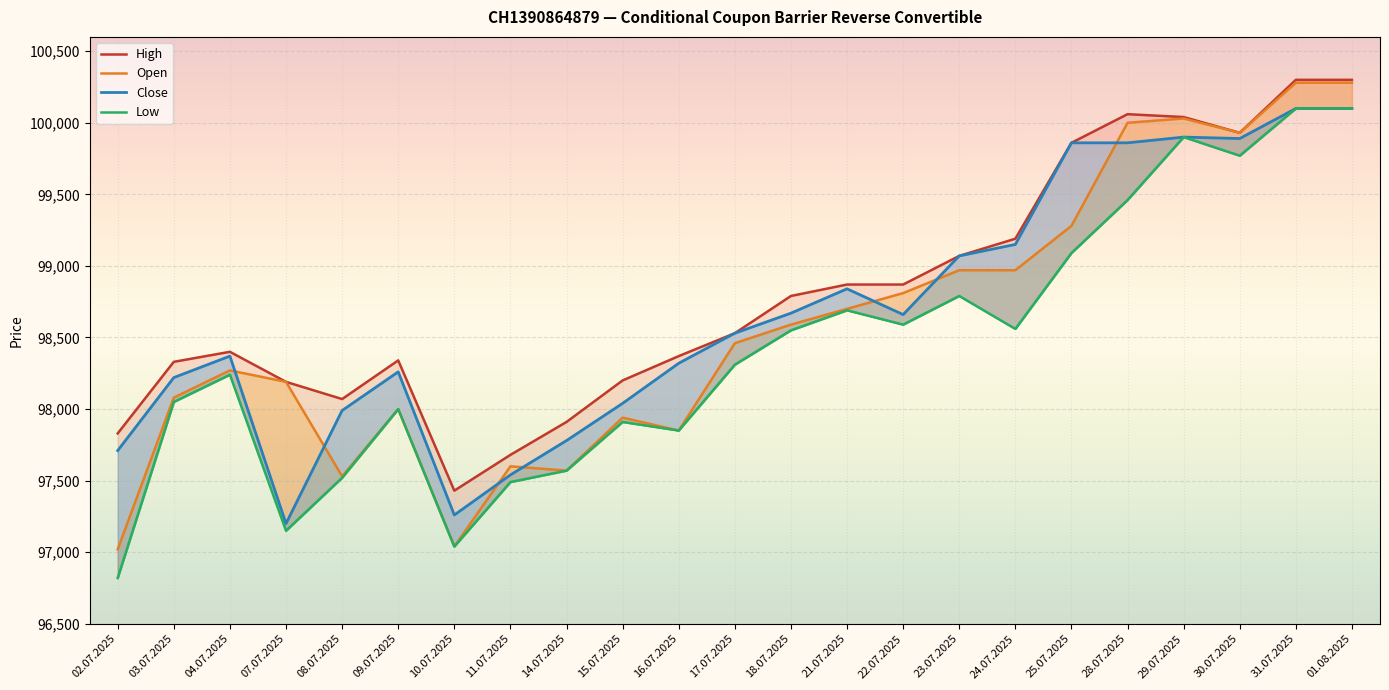

Which series has the widest spread of values?

Low